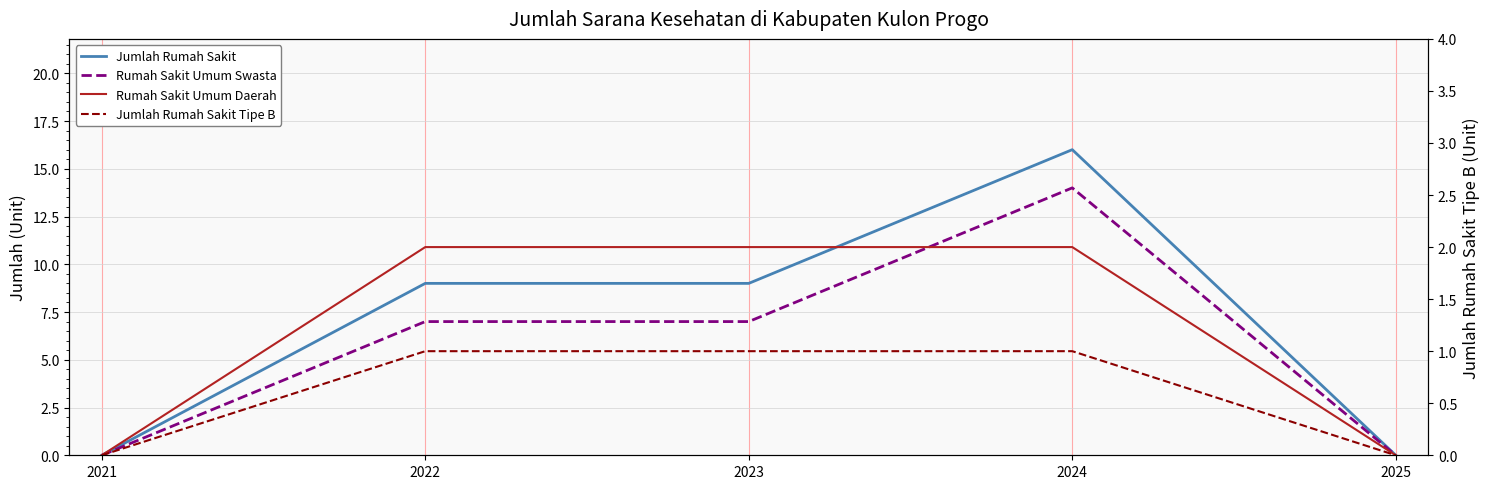

Rank the series by their maximum value, from highest to lowest.

Jumlah Rumah Sakit, Rumah Sakit Umum Swasta, Rumah Sakit Umum Daerah, Jumlah Rumah Sakit Tipe B